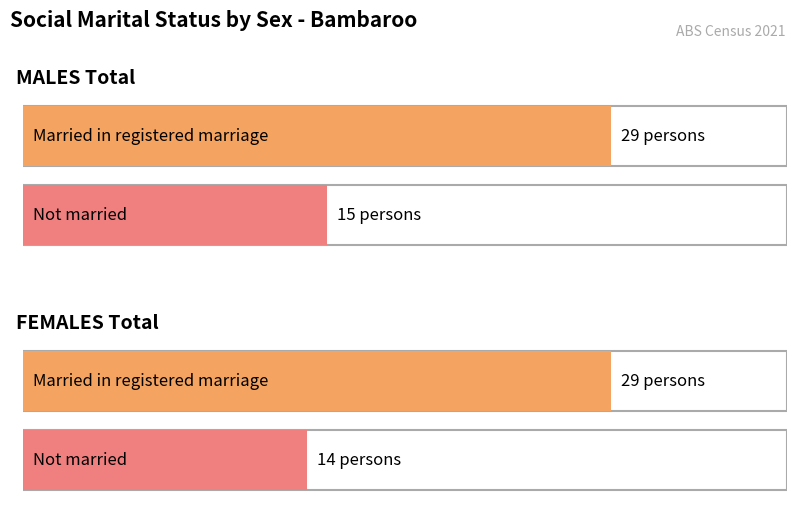

What is the greatest value displayed?

29